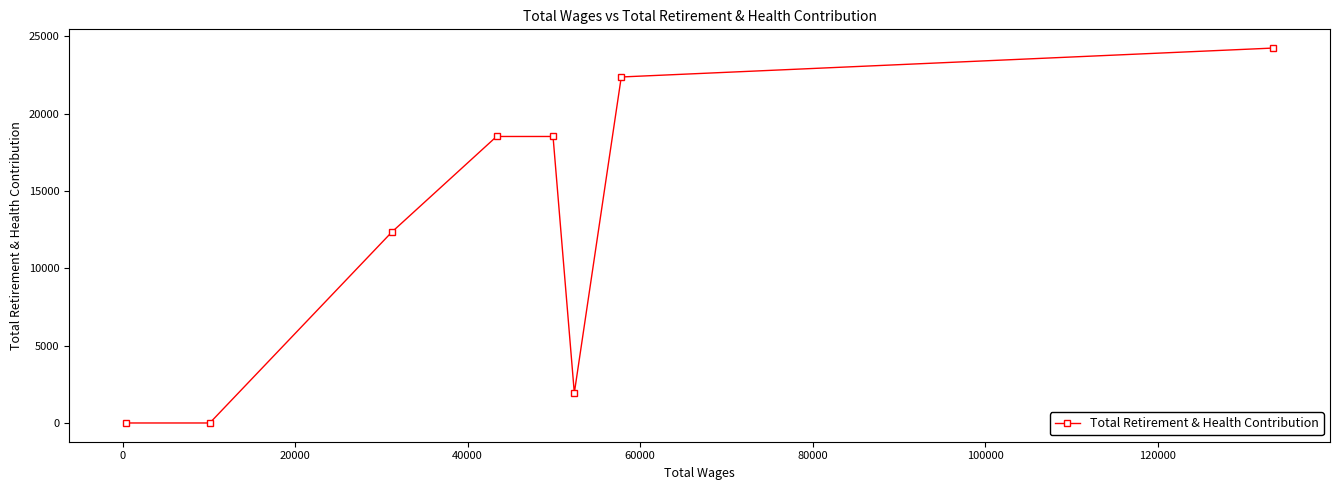

Reading left to right, transcribe all the data shown in this chart.

0	0	12332	18519	18519	1941	22365	24233